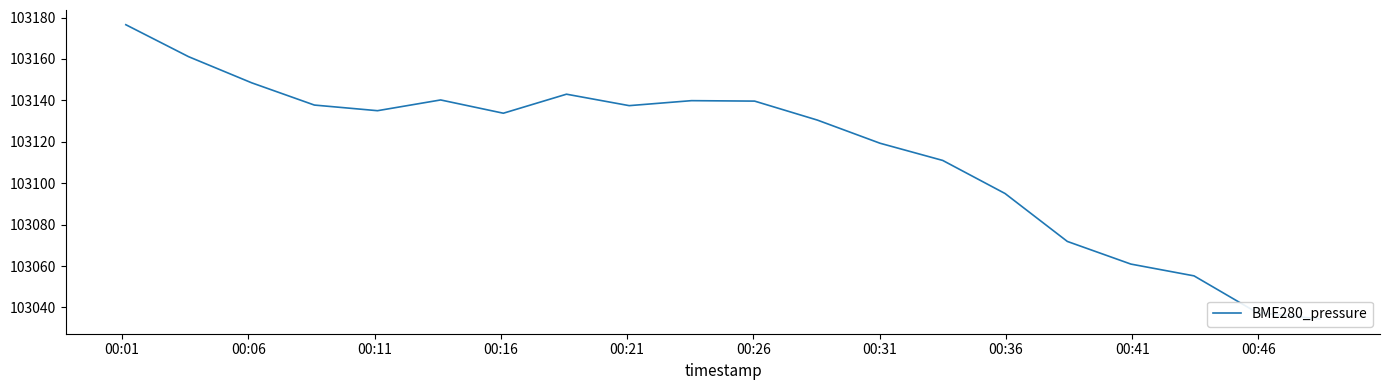

True or false: there are more than 1 points higher than both neighbors.

True